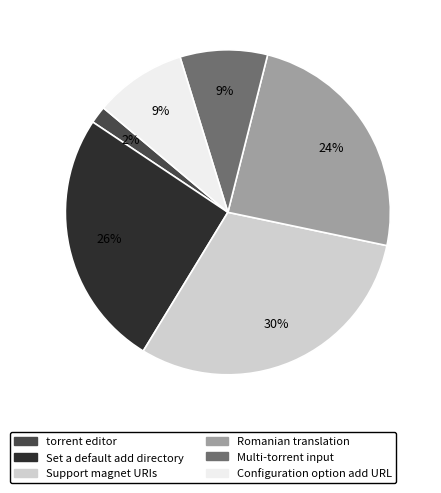

Between Romanian translation and Configuration option add URL, which is larger?

Romanian translation